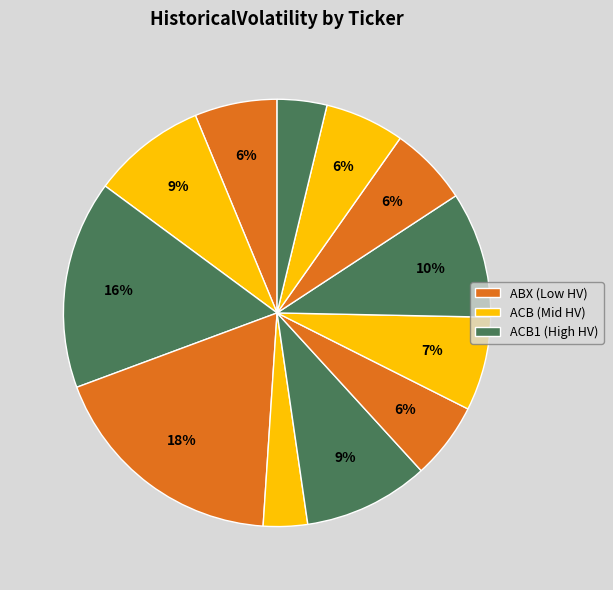

Does any single category account for the majority?

No